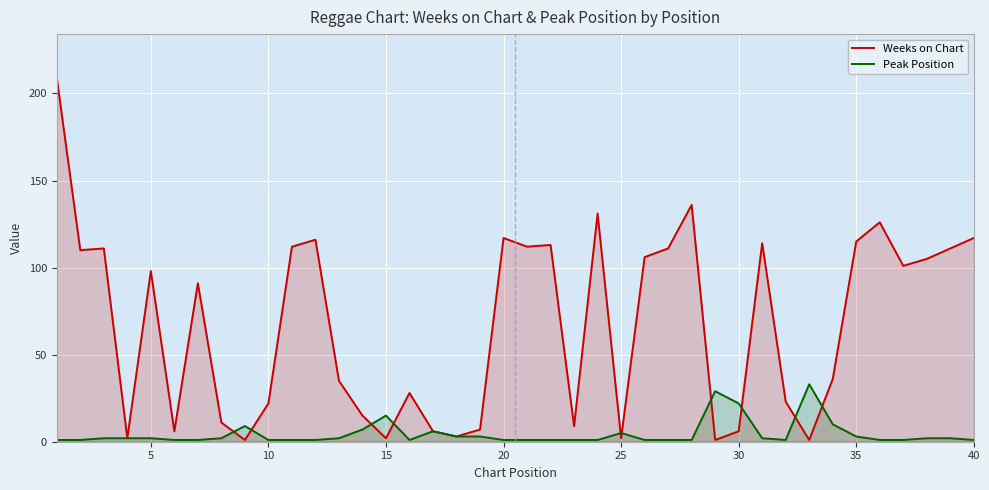

Between 10 and 35, which series saw the biggest shift?

Weeks on Chart